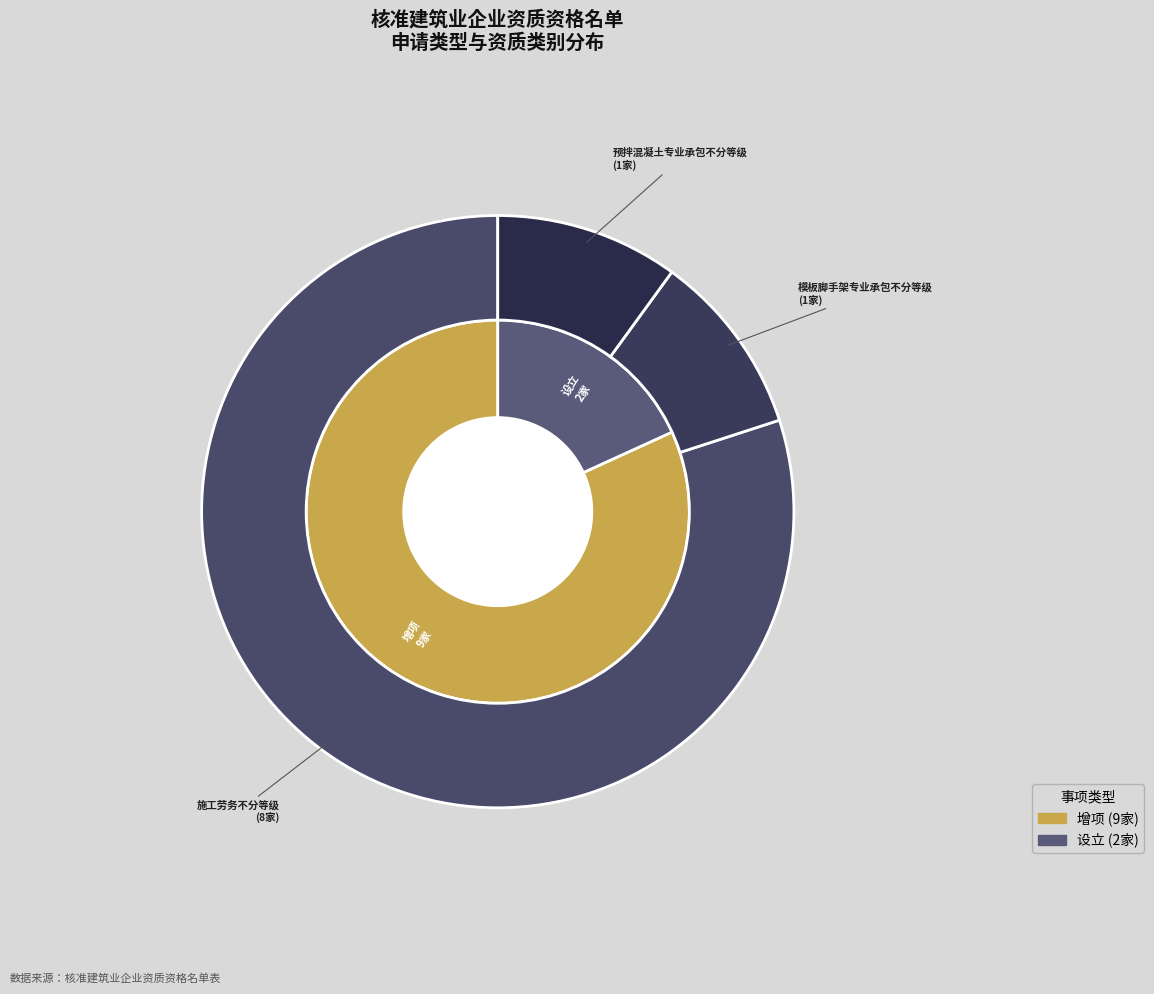

What is the ratio of the value at 预拌混凝土专业承包不分等级 to the value at 施工劳务不分等级?

0.1